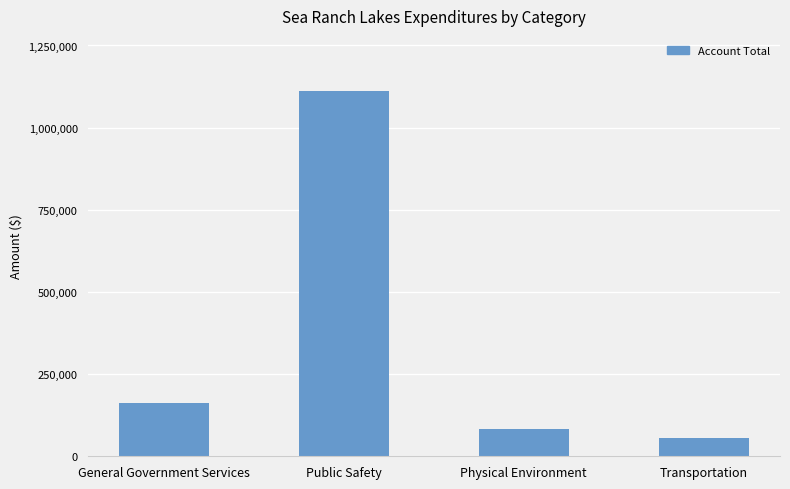

What is the difference between the maximum and minimum values?

1056242